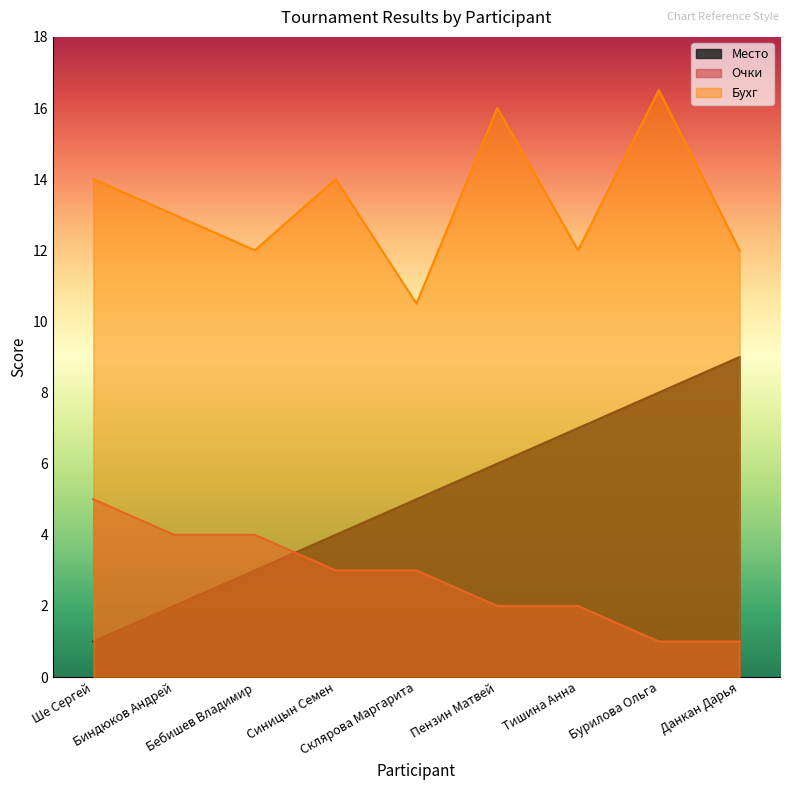

What is the highest value of the Бухг series?

16.5